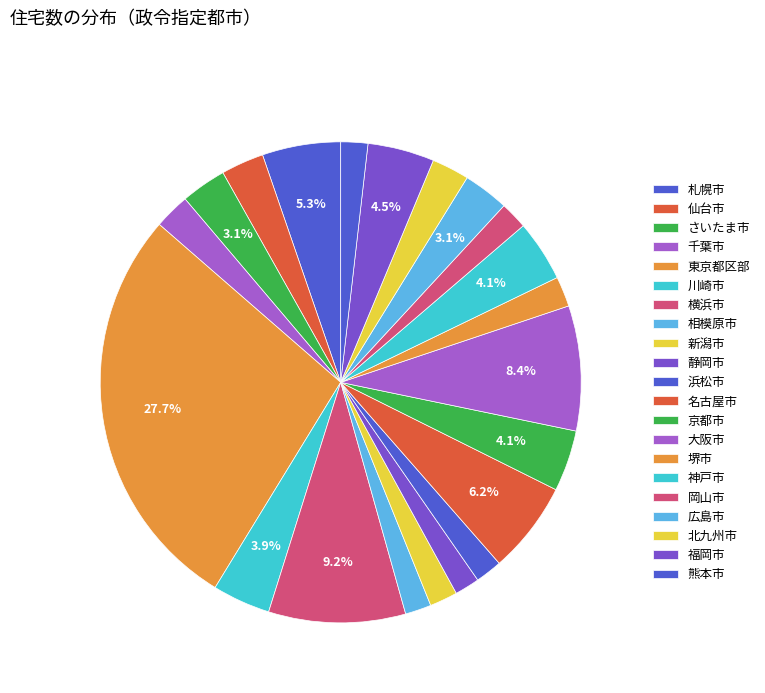

What percentage is the 広島市 slice, to the nearest percent?

3%